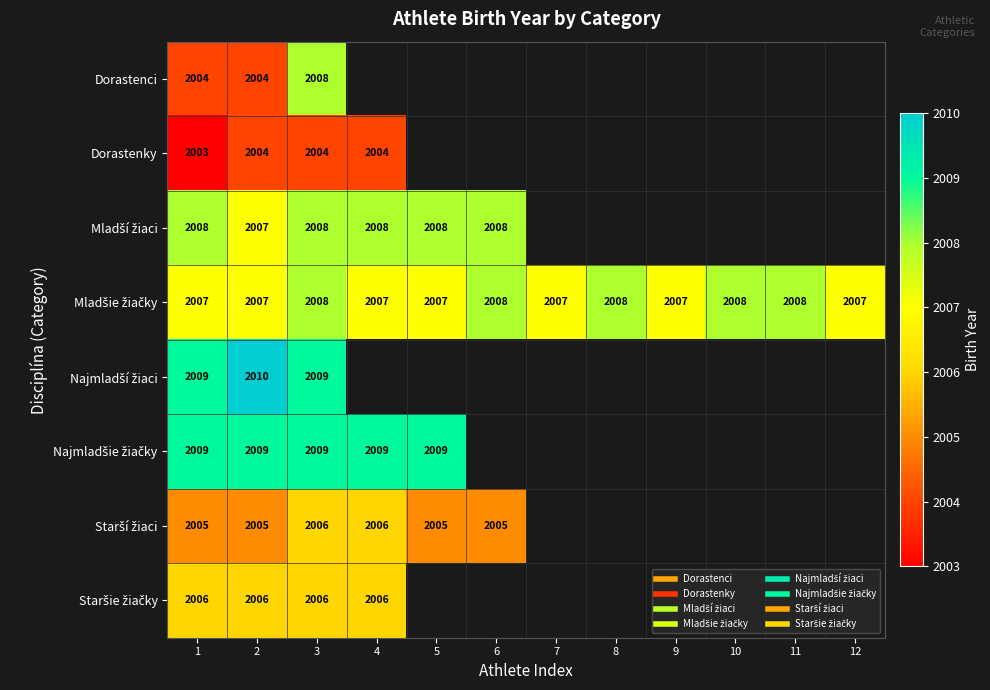

At which label is Mladší žiaci closest to 2007?

2